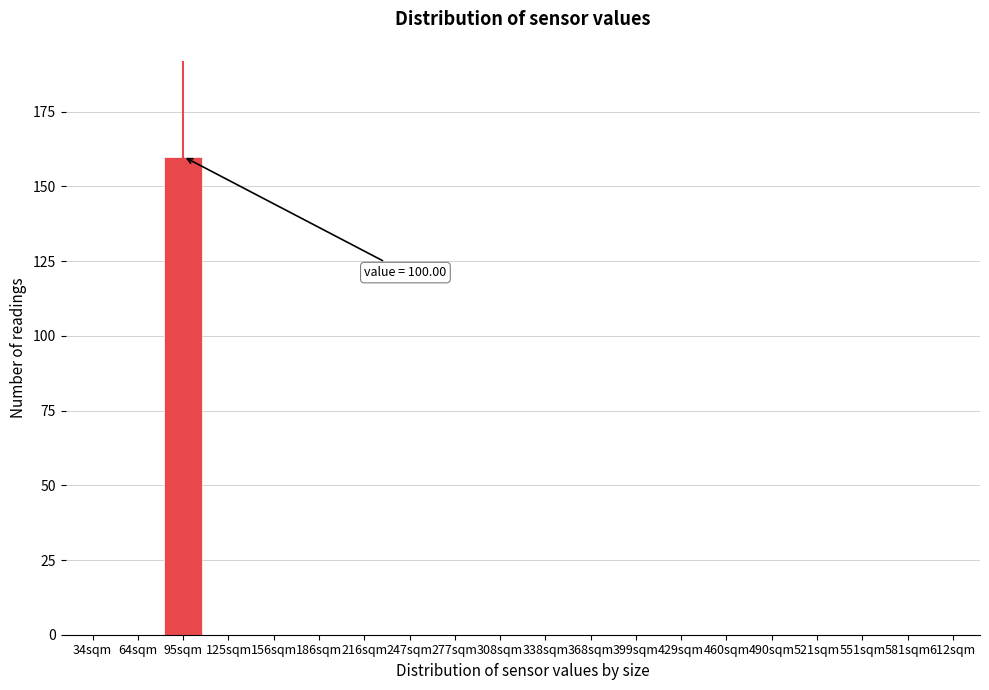

Reading left to right, transcribe all the data shown in this chart.

34sqm=0	64sqm=0	95sqm=160	125sqm=0	156sqm=0	186sqm=0	216sqm=0	247sqm=0	277sqm=0	308sqm=0	338sqm=0	368sqm=0	399sqm=0	429sqm=0	460sqm=0	490sqm=0	521sqm=0	551sqm=0	581sqm=0	612sqm=0